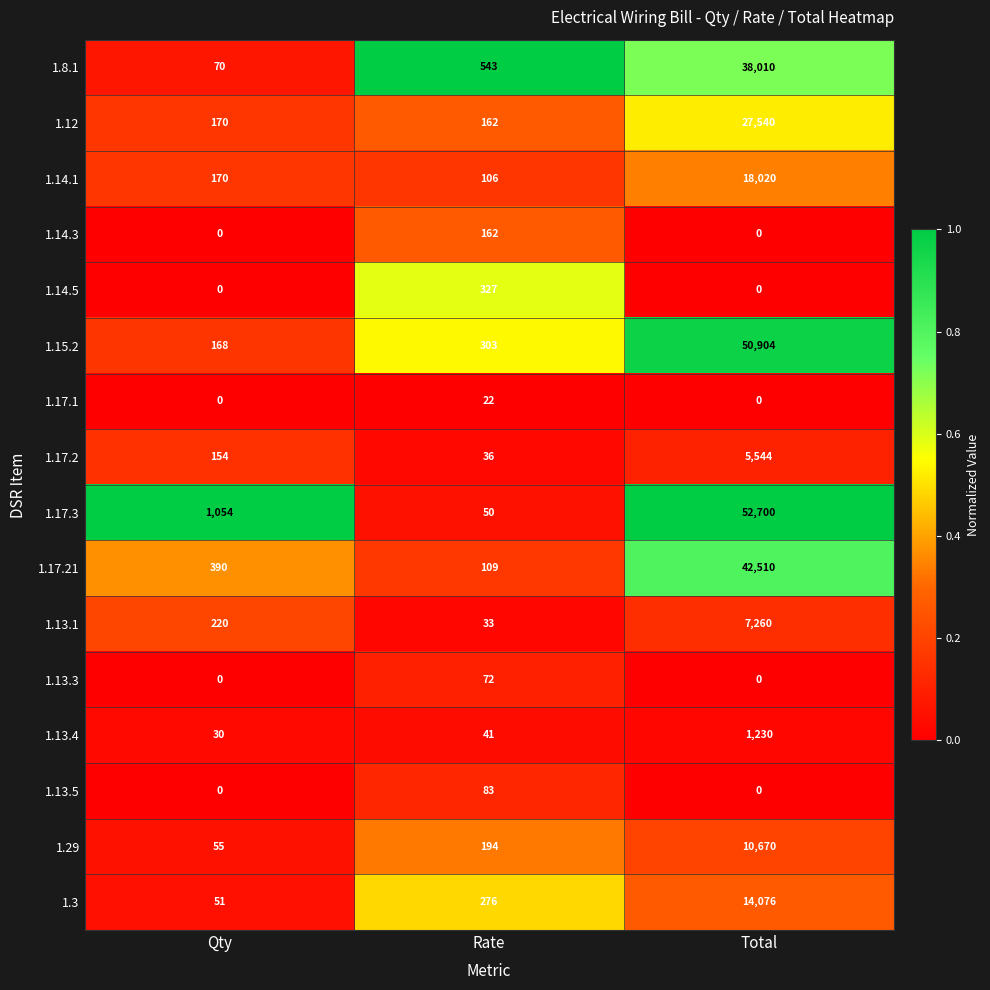

The value of 1.17.2 at Total is 2818. True or false?

False